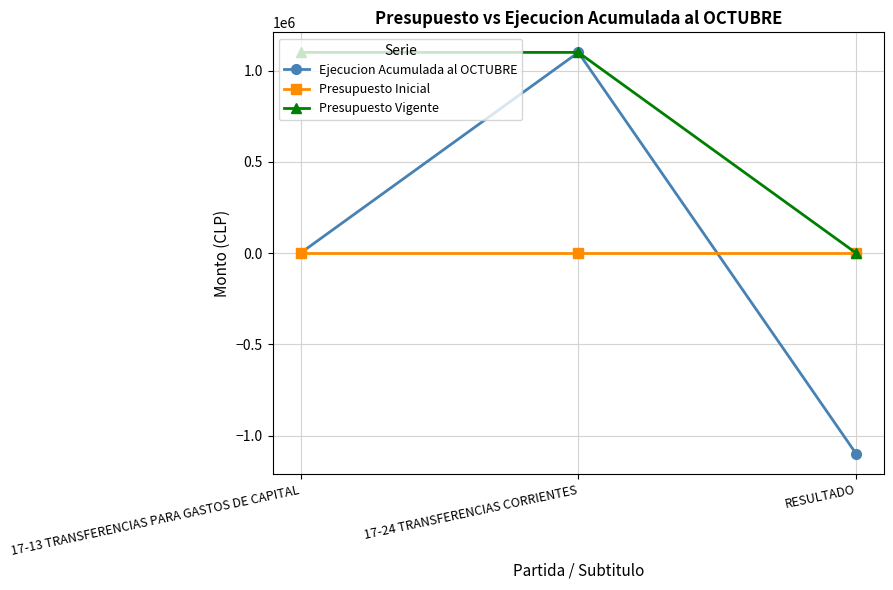

What is the label of the 3rd point from the right?

17-13 TRANSFERENCIAS PARA GASTOS DE CAPITAL